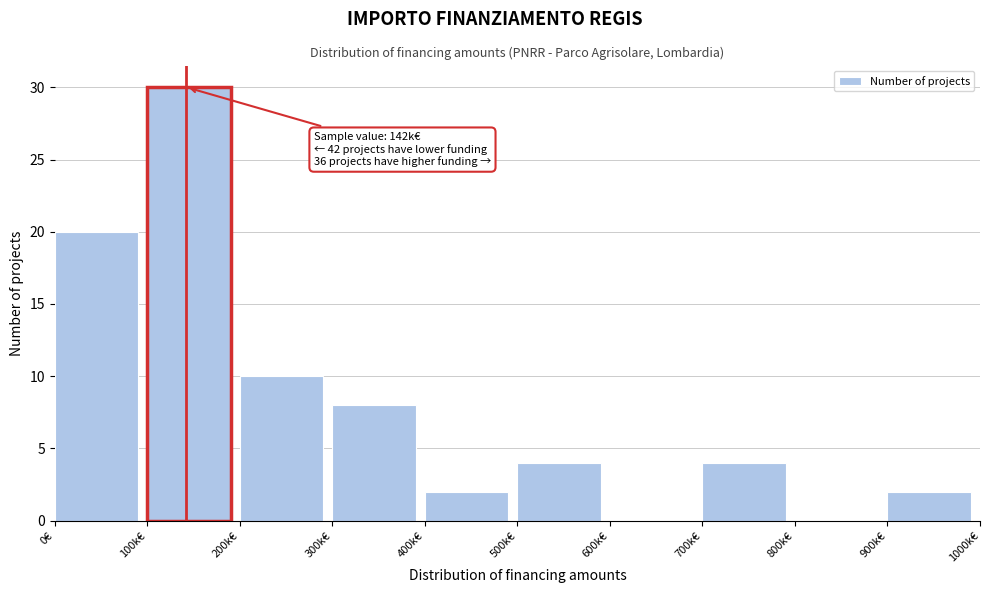

Reading left to right, list all the values displayed in this chart.

0€=20	100k€=30	200k€=10	300k€=8	400k€=2	500k€=4	600k€=0	700k€=4	800k€=0	900k€=2